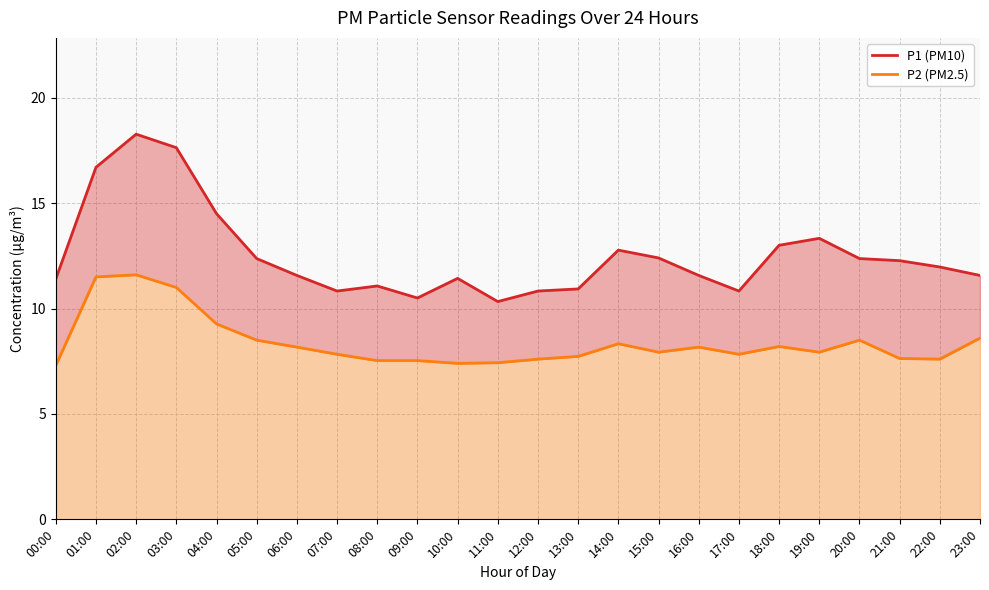

The P1 (PM10) series shows 8.6 at 21:00. True or false?

False